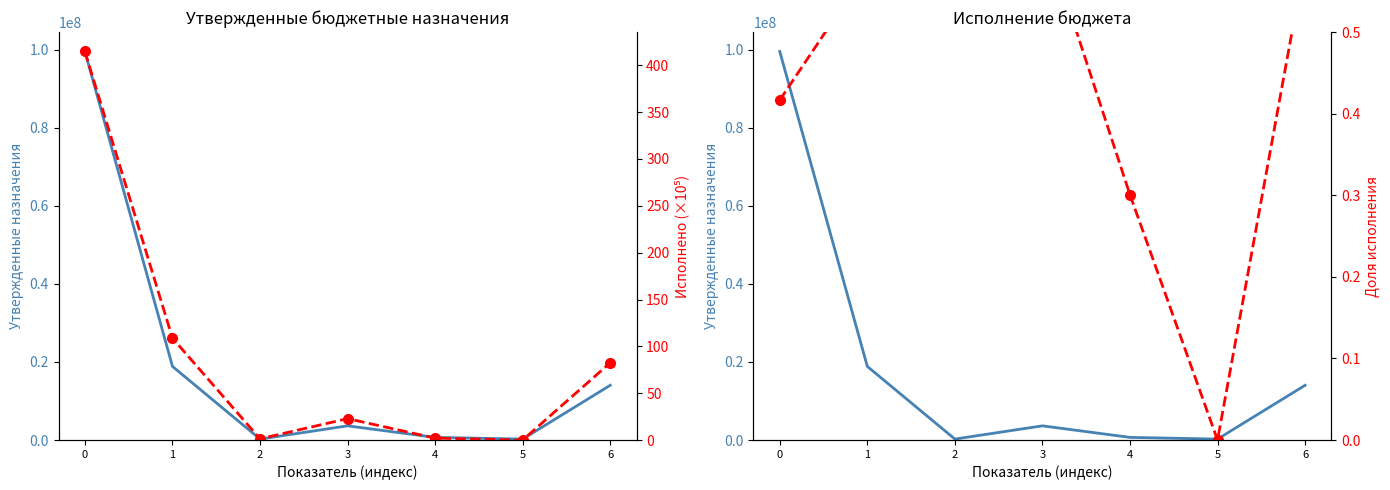

What is the value of the Утверждено (консол. бюджет) point at the 3rd from the left?

255257.0